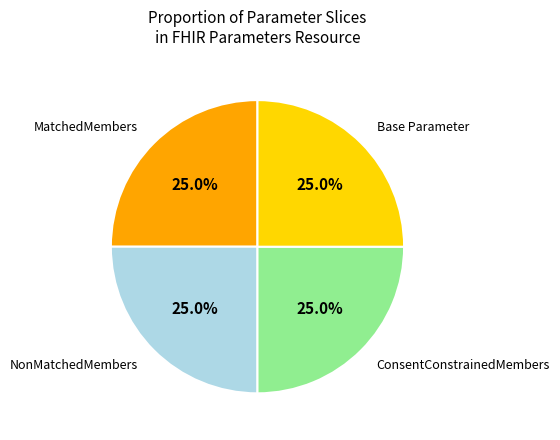

How many segments does this pie chart have?

4